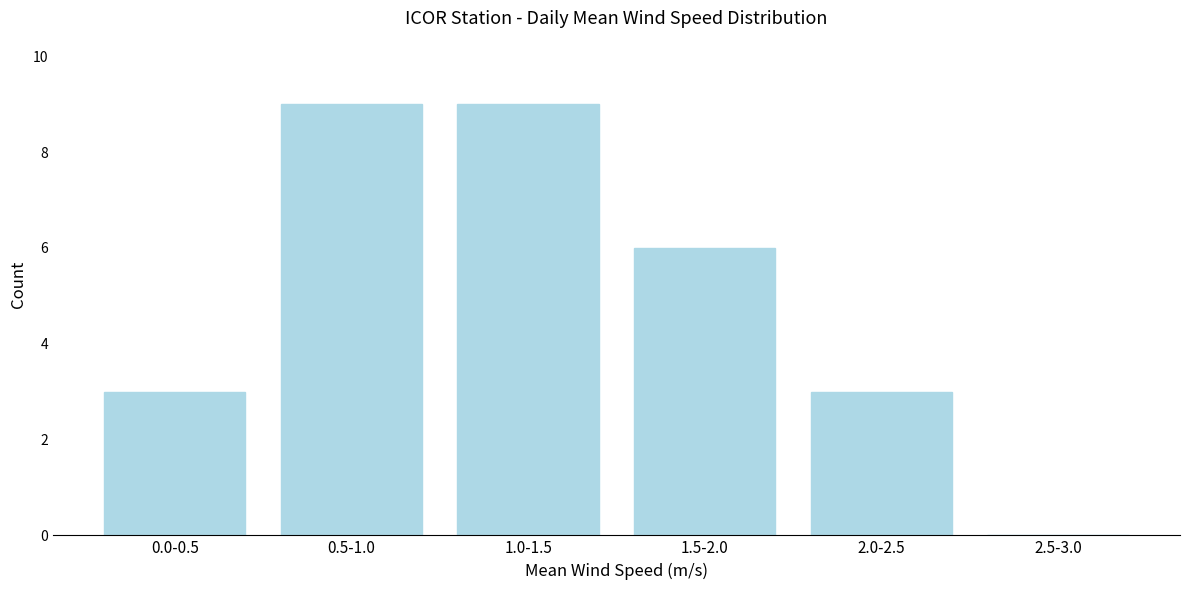

Reading left to right, what are all the values shown in this chart?

0.0-0.5=3	0.5-1.0=9	1.0-1.5=9	1.5-2.0=6	2.0-2.5=3	2.5-3.0=0